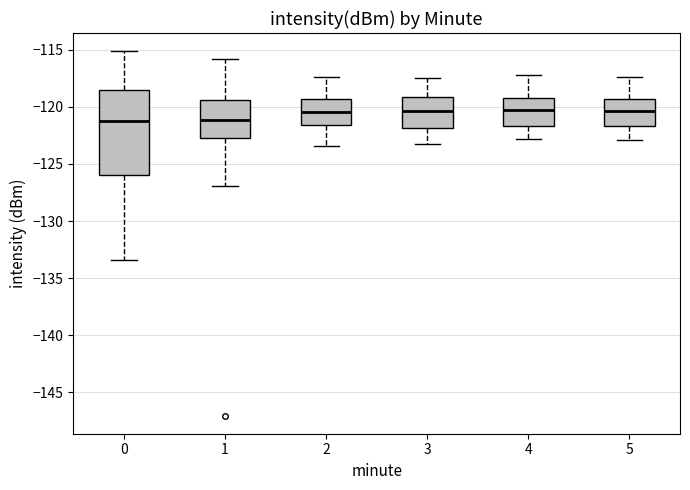

Reading left to right, read every box against the y-axis: the position of its median line, the range the box covers, and the ends of its whiskers. The values are not printed on the chart, so give them approximately, as read against the axis.

0: median -121.0, box -126.0 to -118.5, whiskers -133.5 to -115.0
1: median -121.0, box -122.5 to -119.5, whiskers -127.0 to -116.0
2: median -120.5, box -121.5 to -119.5, whiskers -123.5 to -117.5
3: median -120.5, box -122.0 to -119.0, whiskers -123.5 to -117.5
4: median -120.0, box -121.5 to -119.5, whiskers -123.0 to -117.0
5: median -120.5, box -121.5 to -119.5, whiskers -123.0 to -117.5